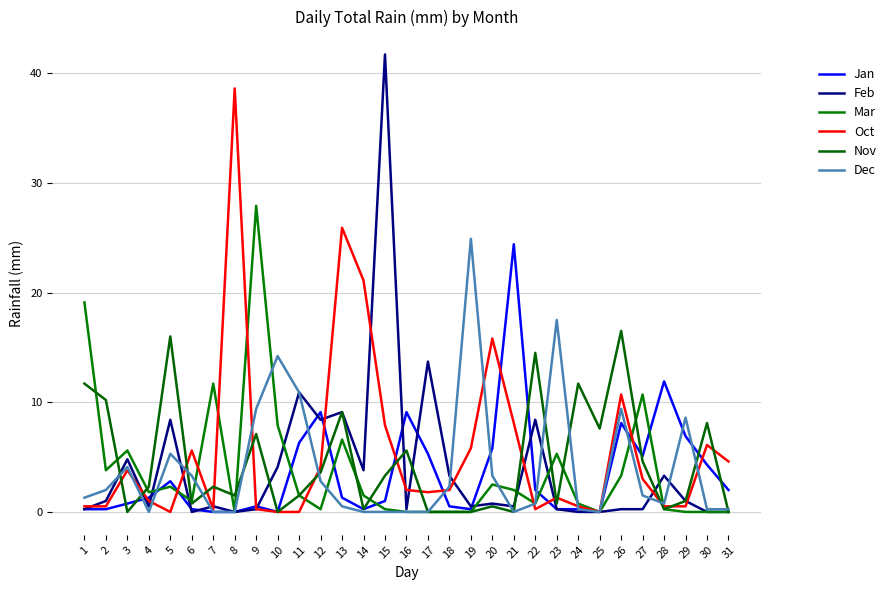

In Dec, how many points are higher than both neighbors (excluding endpoints)?

7